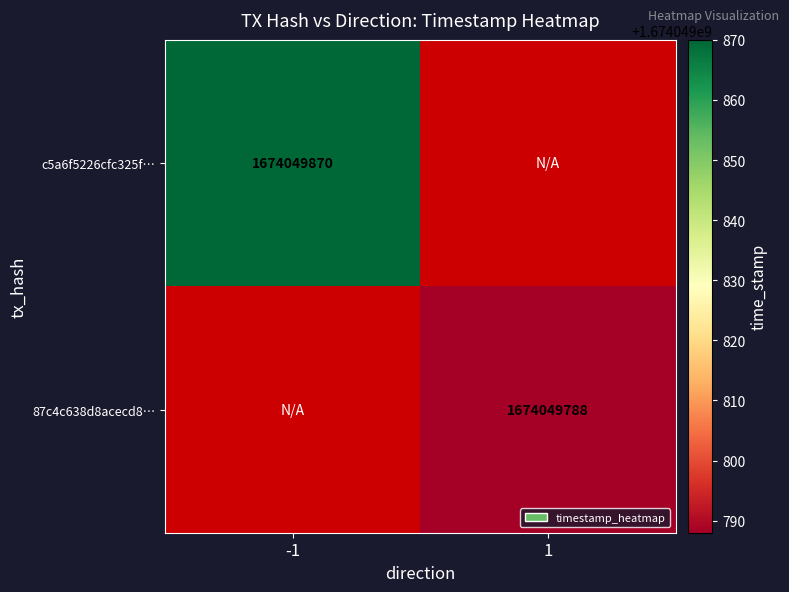

Reading right to left, what are all the values shown in this chart?

c5a6f5226cfc325f9e207ce534f33bf2c49415a: time_stamp=1674049870	direction=-1
87c4c638d8acecd8403de613495a7ed902d5b0c: time_stamp=1674049788	direction=1